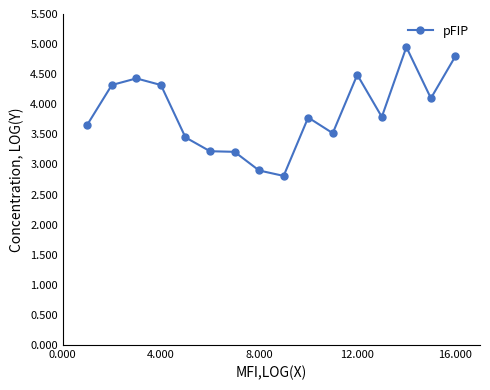

True or false: there are more than 0 points higher than both neighbors.

True